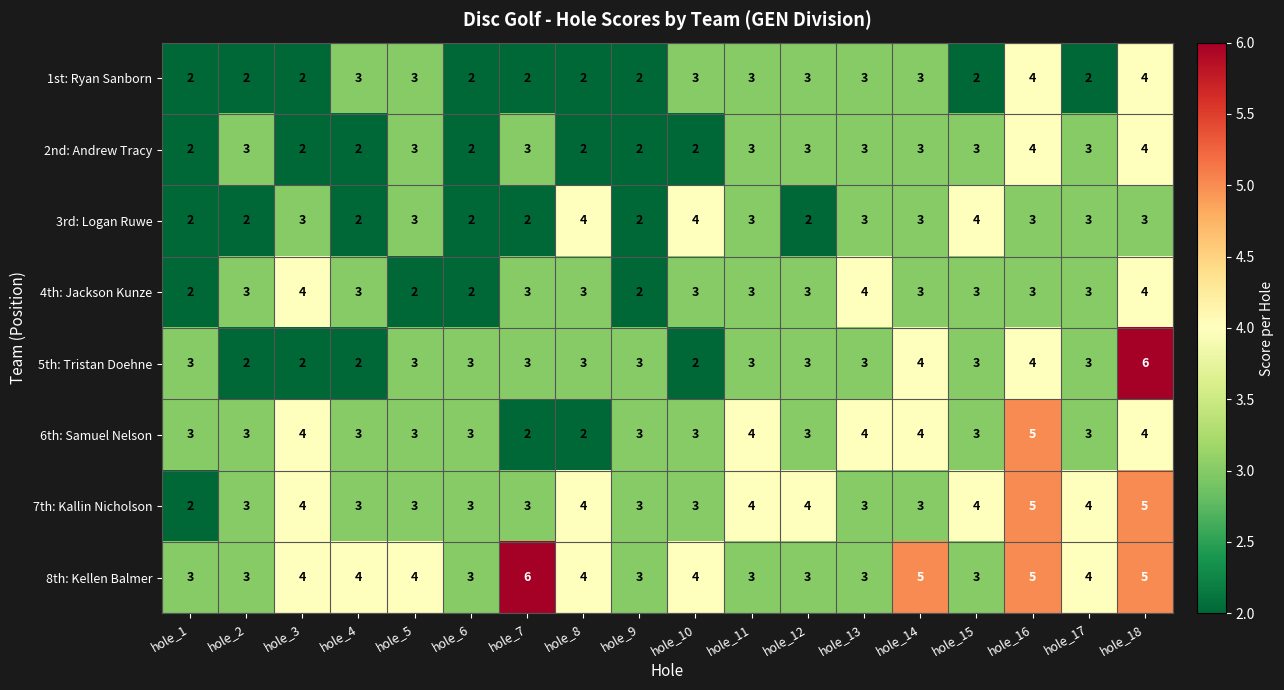

Which series has the largest total across all categories?

8th: Kellen Balmer